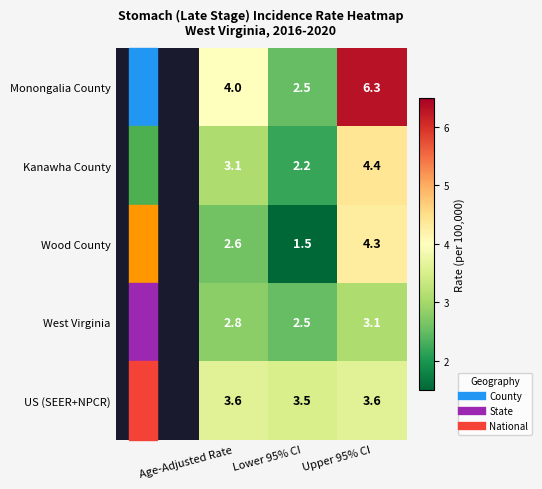

True or false: Kanawha County has a value of 4.1 at Age-Adjusted Rate.

False